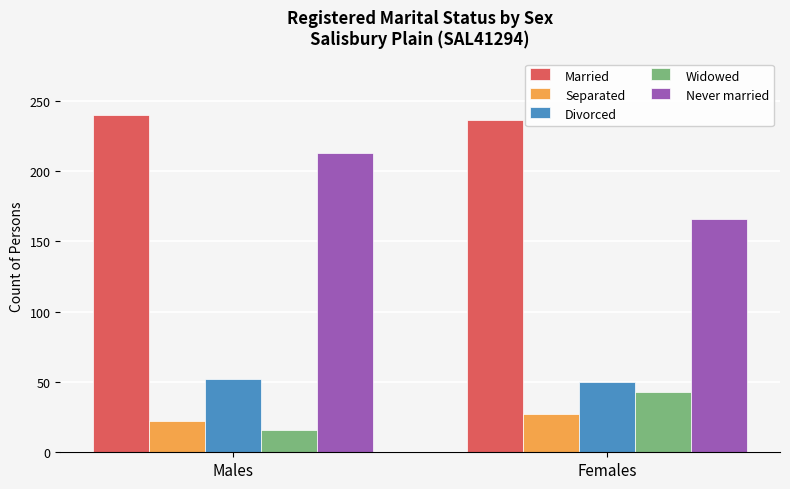

How many bars are there in total?

10